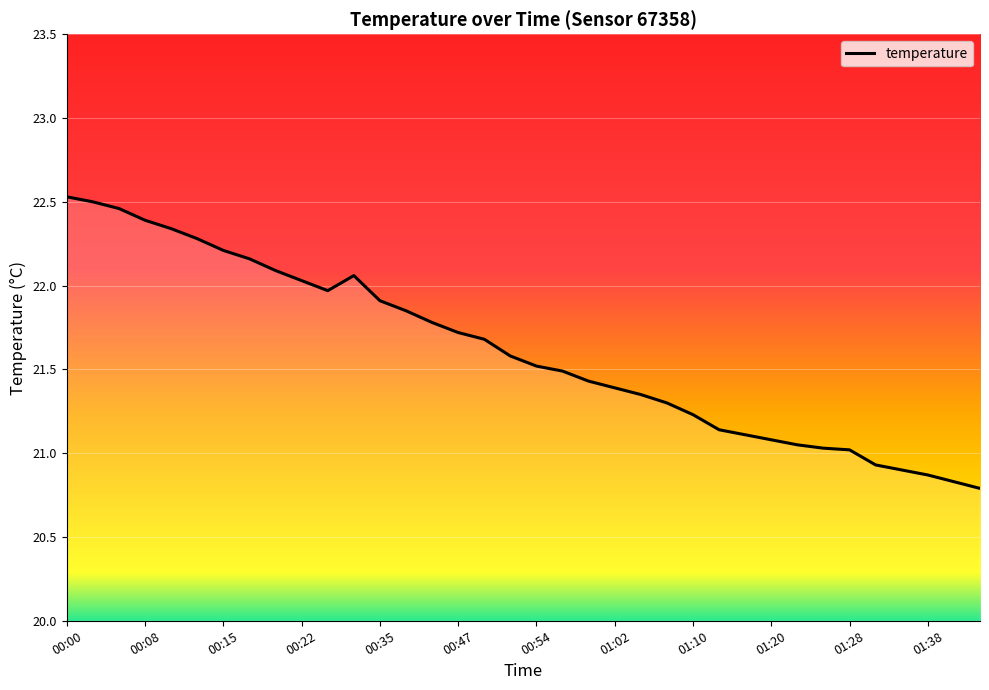

What is the smallest value displayed?

20.8